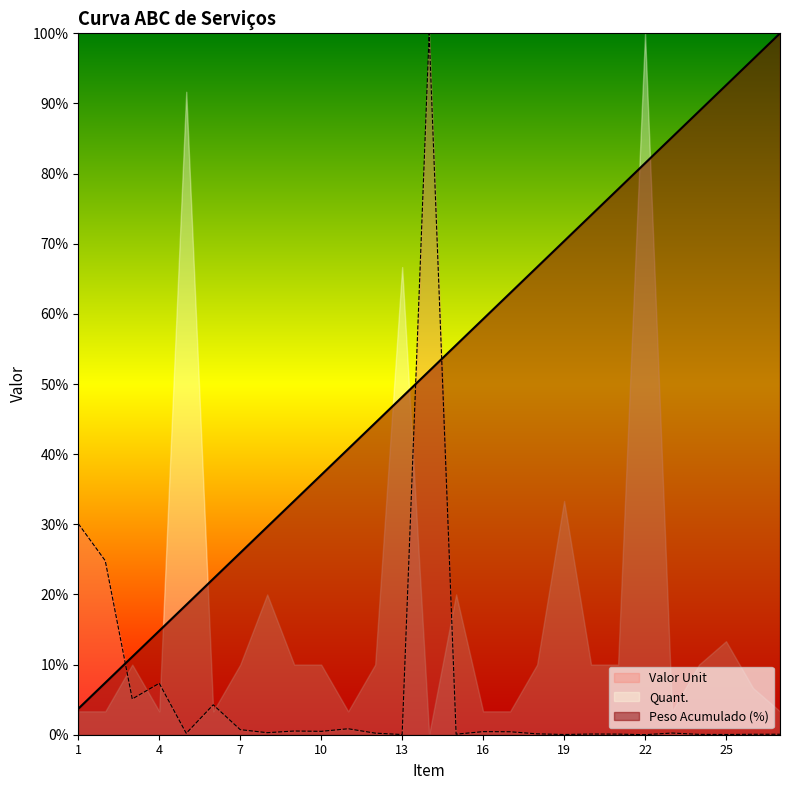

Reading right to left, extract all data points from this chart.

Peso Acumulado (%): 100.0	96.3	92.6	88.9	85.2	81.5	77.8	74.1	70.4	66.7	63.0	59.3	55.6	51.9	48.1	44.4	40.7	37.0	33.3	29.6	25.9	22.2	18.5	14.8	11.1	7.4	3.7
Valor Unit: 0.1	0.1	0.0	0.1	0.2	0.0	0.1	0.1	0.0	0.1	0.4	0.4	0.1	100.0	0.0	0.2	0.9	0.5	0.5	0.3	0.7	4.3	0.2	7.3	5.1	24.8	30.1